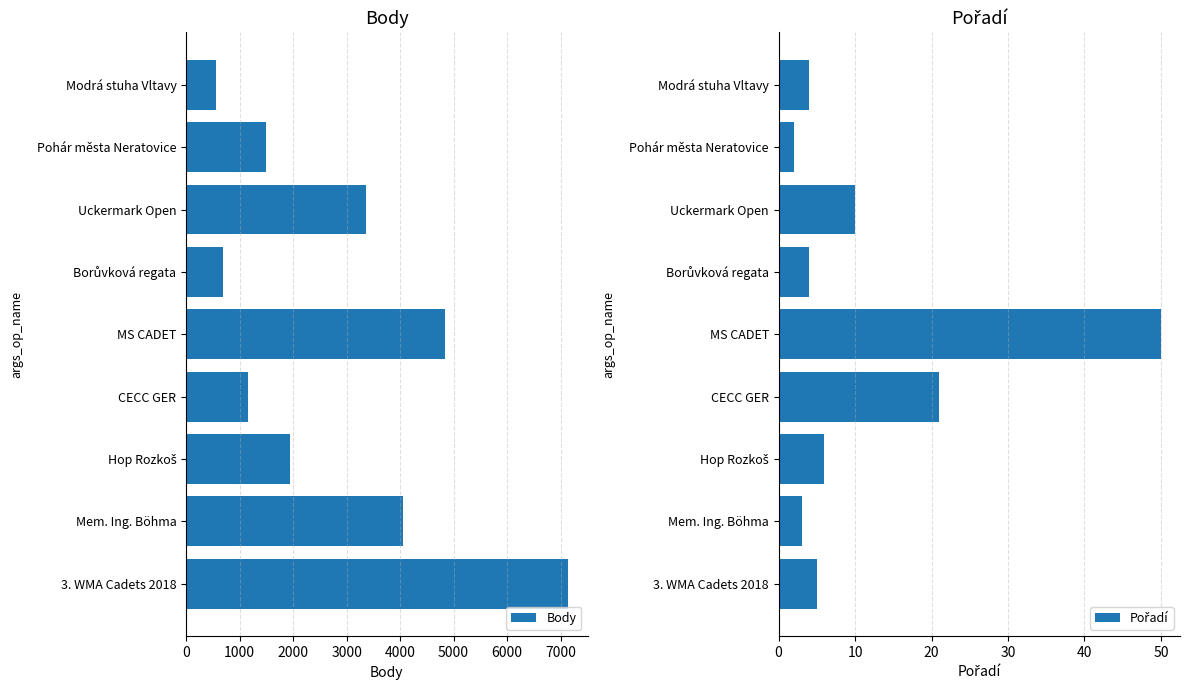

The value of Body at Uckermark Open is 3368. True or false?

True